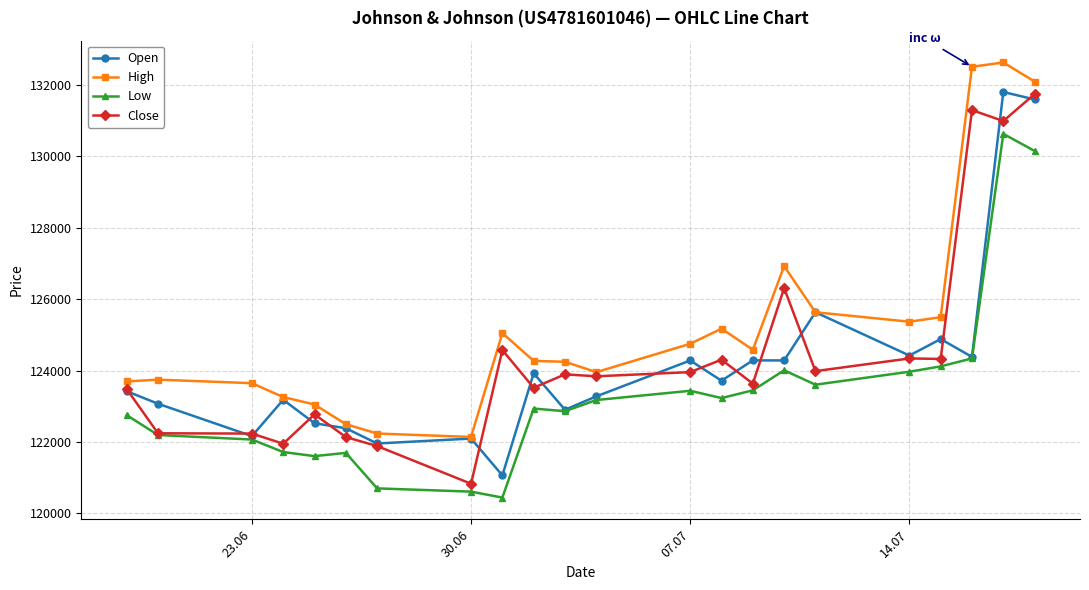

At how many categories does at least one series exceed 129319?

3